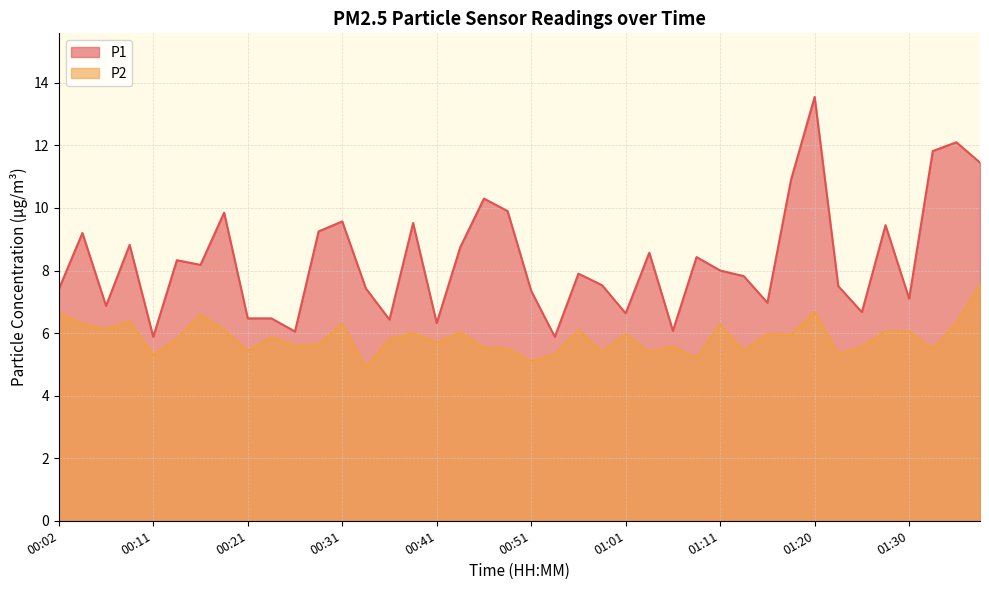

Reading left to right, what are all the values shown in this chart?

P1: 7.4	9.2	6.9	8.8	5.9	8.3	8.2	9.8	6.5	6.5	6.0	9.2	9.6	7.4	6.4	9.5	6.3	8.8	10.3	9.9	7.3	5.9	7.9	7.5	6.6	8.6	6.1	8.4	8.0	7.8	7.0	10.9	13.6	7.5	6.7	9.4	7.1	11.8	12.1	11.4
P2: 6.7	6.3	6.1	6.4	5.3	5.8	6.6	6.1	5.4	5.9	5.6	5.6	6.3	4.9	5.8	6.0	5.7	6.0	5.5	5.5	5.1	5.3	6.1	5.4	6.0	5.4	5.6	5.2	6.3	5.4	6.0	6.0	6.7	5.3	5.6	6.0	6.0	5.5	6.3	7.5